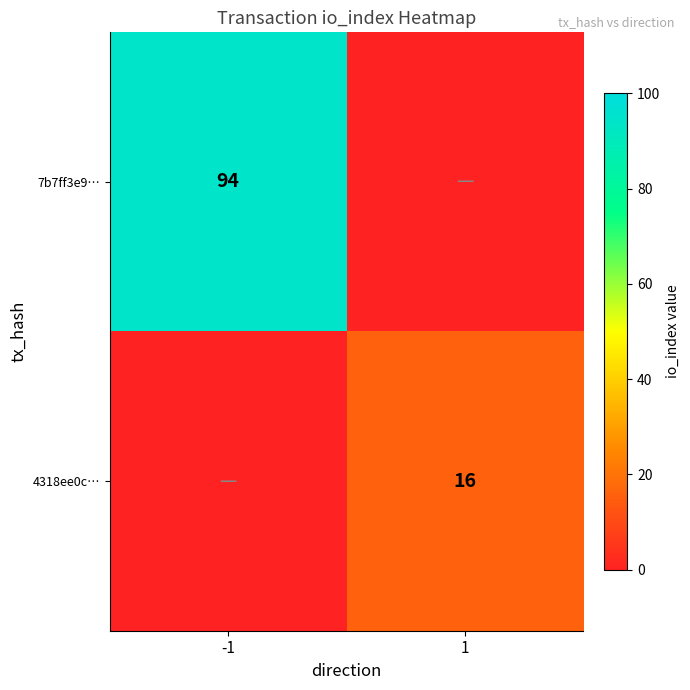

True or false: 4318ee0c… has a value of 4 at 1.

False